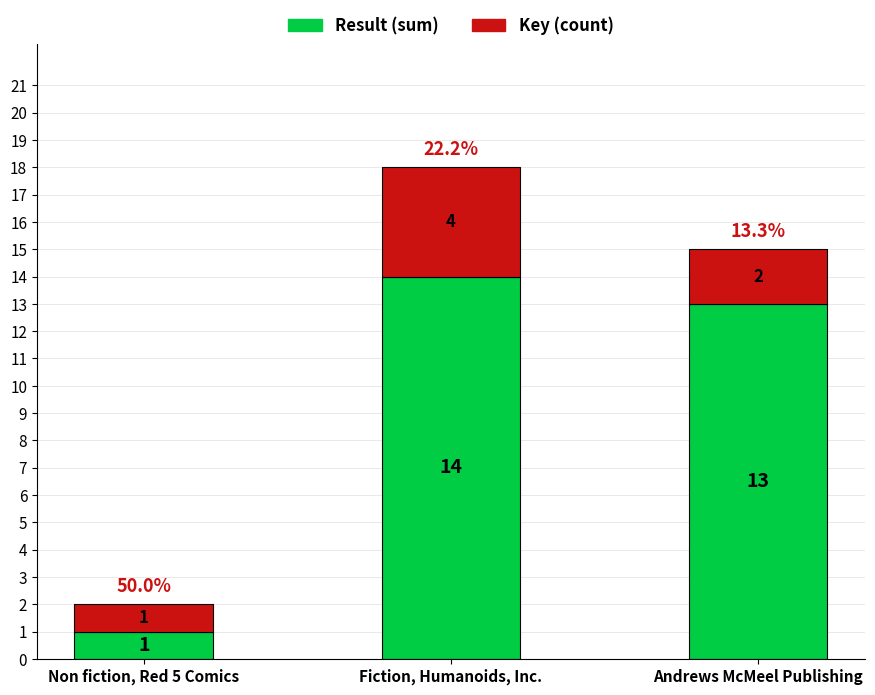

Reading left to right, what are the values for Result (sum)?

1	14	13